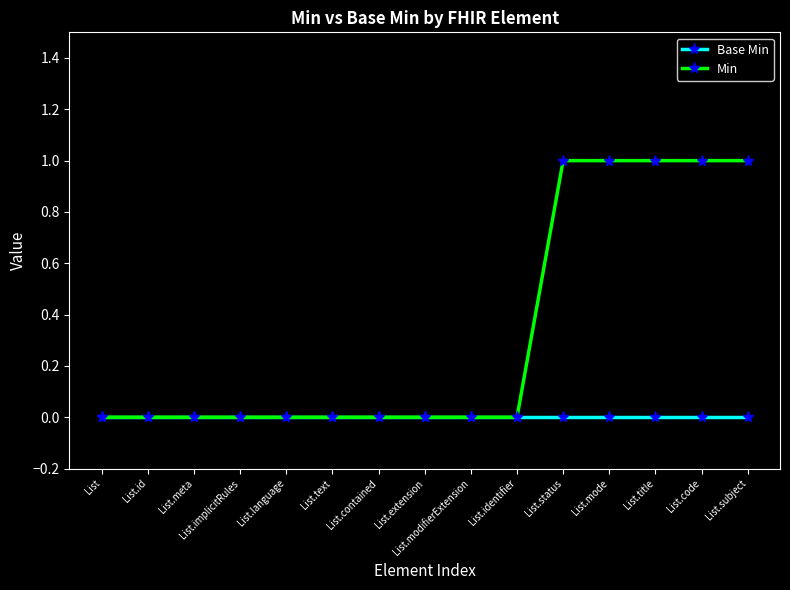

Reading left to right, transcribe all the data shown in this chart.

Base Min: List=0	List.id=0	List.meta=0	List.implicitRules=0	List.language=0	List.text=0	List.contained=0	List.extension=0	List.modifierExtension=0	List.identifier=0	List.status=0	List.mode=0	List.title=0	List.code=0	List.subject=0
Min: List=0	List.id=0	List.meta=0	List.implicitRules=0	List.language=0	List.text=0	List.contained=0	List.extension=0	List.modifierExtension=0	List.identifier=0	List.status=1	List.mode=1	List.title=1	List.code=1	List.subject=1